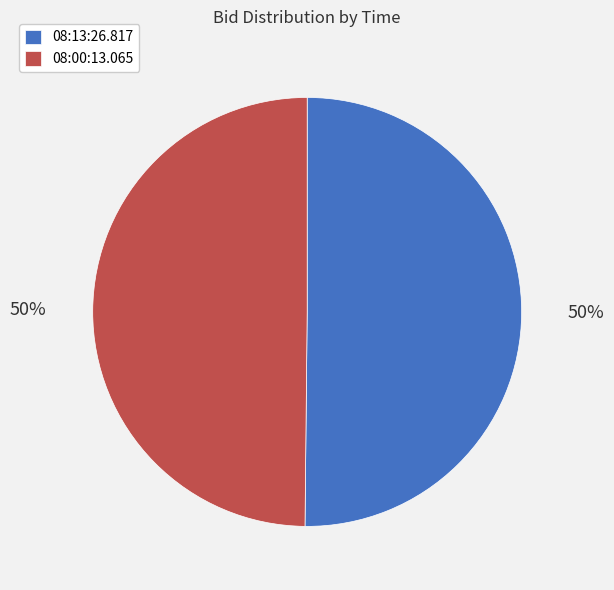

What is the ratio of the value at 08:00:13.065 to the value at 08:13:26.817?

1.0